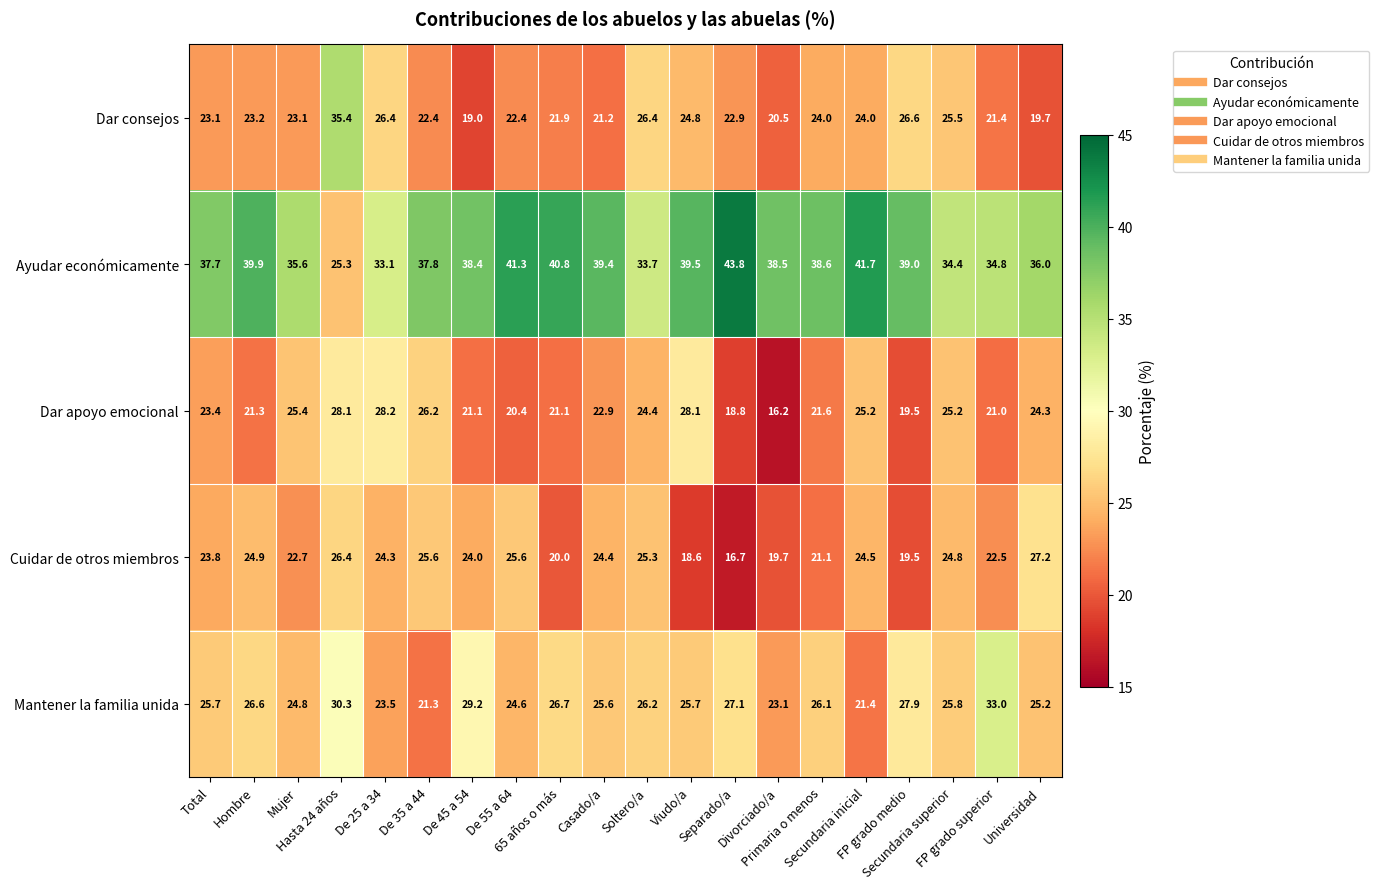

At which category is the sum across all series the highest?

Hasta 24 años